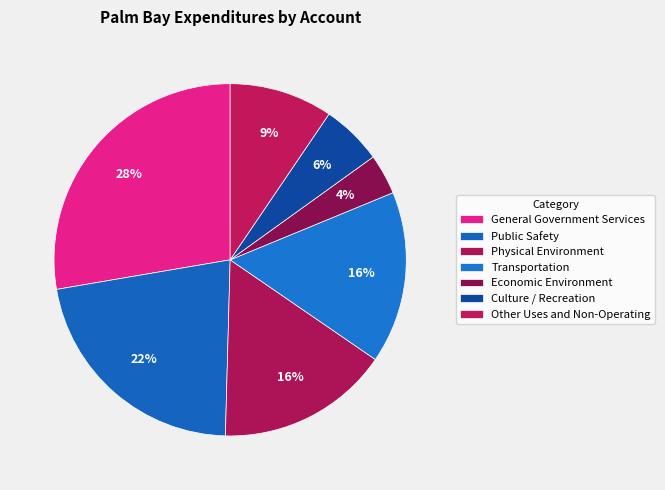

To the nearest percent, what is the combined percentage of Transportation and Physical Environment?

32%